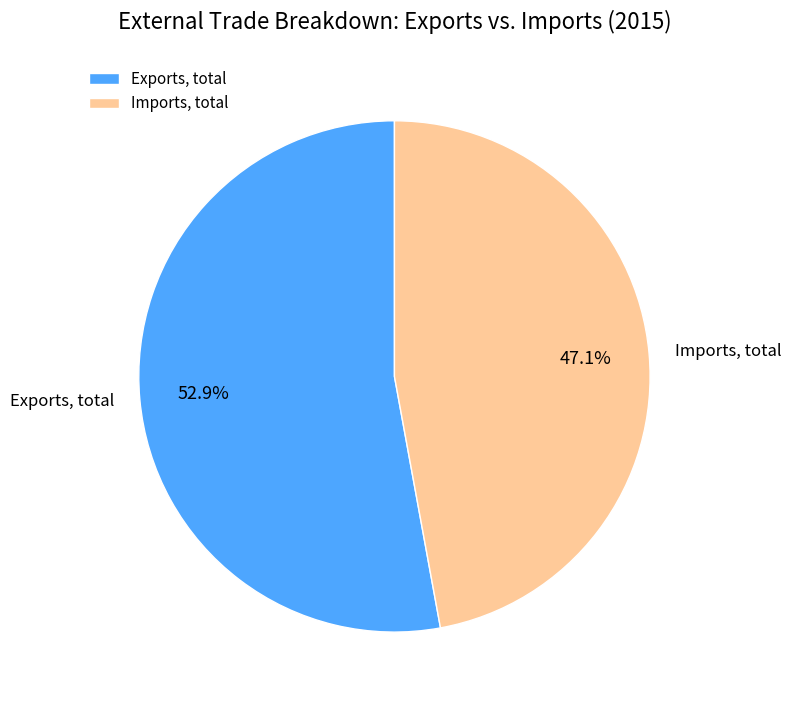

What is the smallest slice in the pie chart?

Imports, total